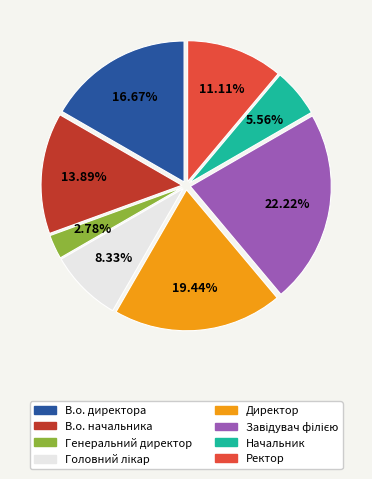

Which slice is the smallest?

Генеральний директор